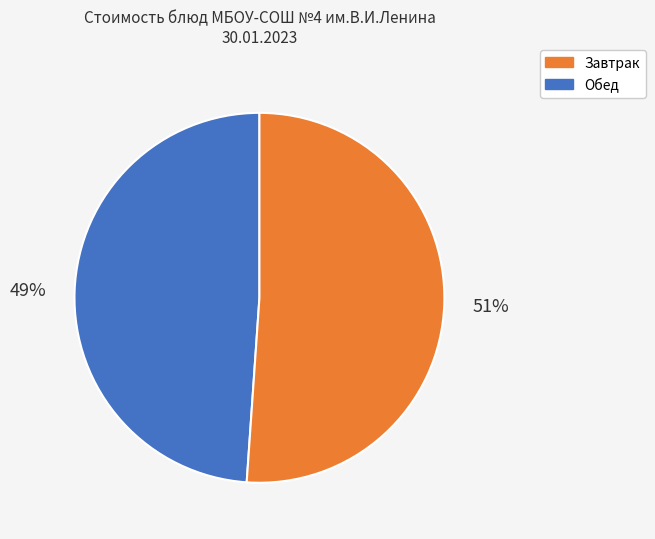

Is there a majority slice in this chart?

Yes